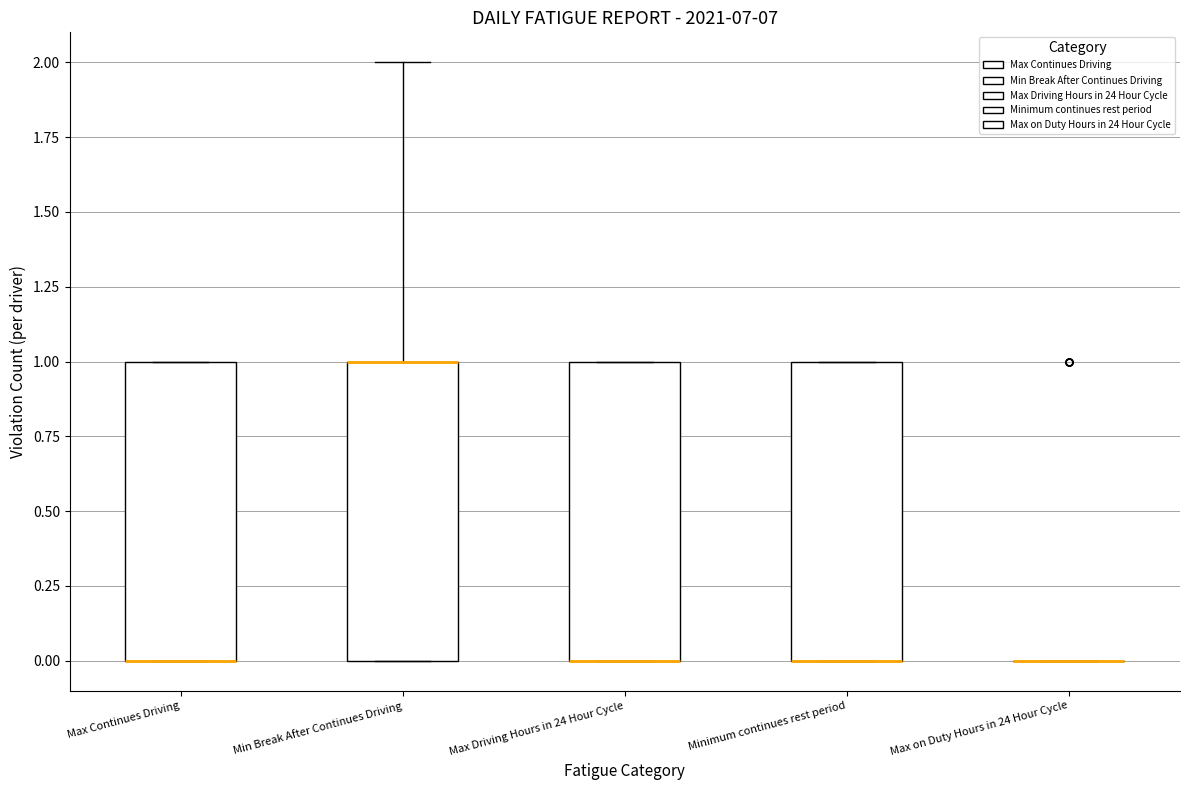

Reading left to right, read every box against the y-axis: the position of its median line, the range the box covers, and the ends of its whiskers. The values are not printed on the chart, so give them approximately, as read against the axis.

Max Continues Driving: median 0 (drawn on the box's lower edge), box 0 to 1, whiskers 0 to 1
Min Break After Continues Driving: median 1 (drawn on the box's upper edge), box 0 to 1, whiskers 0 to 2
Max Driving Hours in 24 Hour Cycle: median 0 (drawn on the box's lower edge), box 0 to 1, whiskers 0 to 1
Minimum continues rest period: median 0 (drawn on the box's lower edge), box 0 to 1, whiskers 0 to 1
Max on Duty Hours in 24 Hour Cycle: box collapsed to a line at 0, whiskers 0 to 0